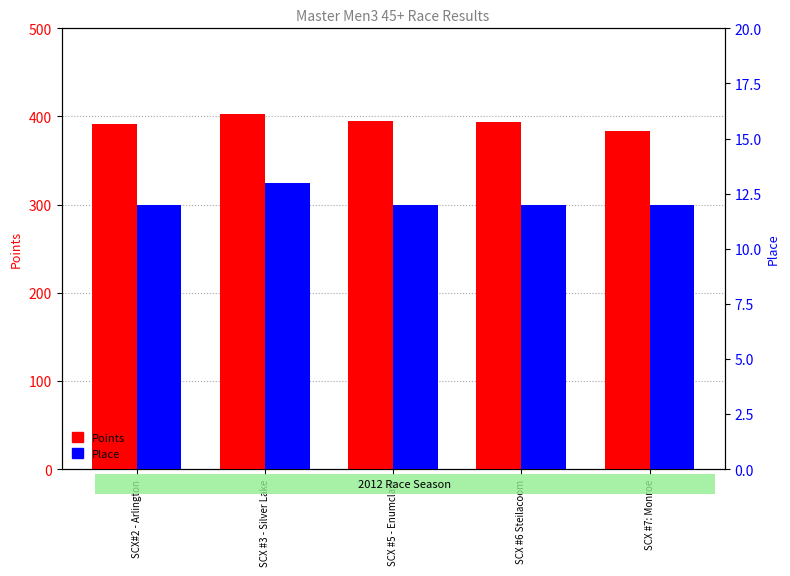

Rank the series by their average value, from lowest to highest.

Place, Points